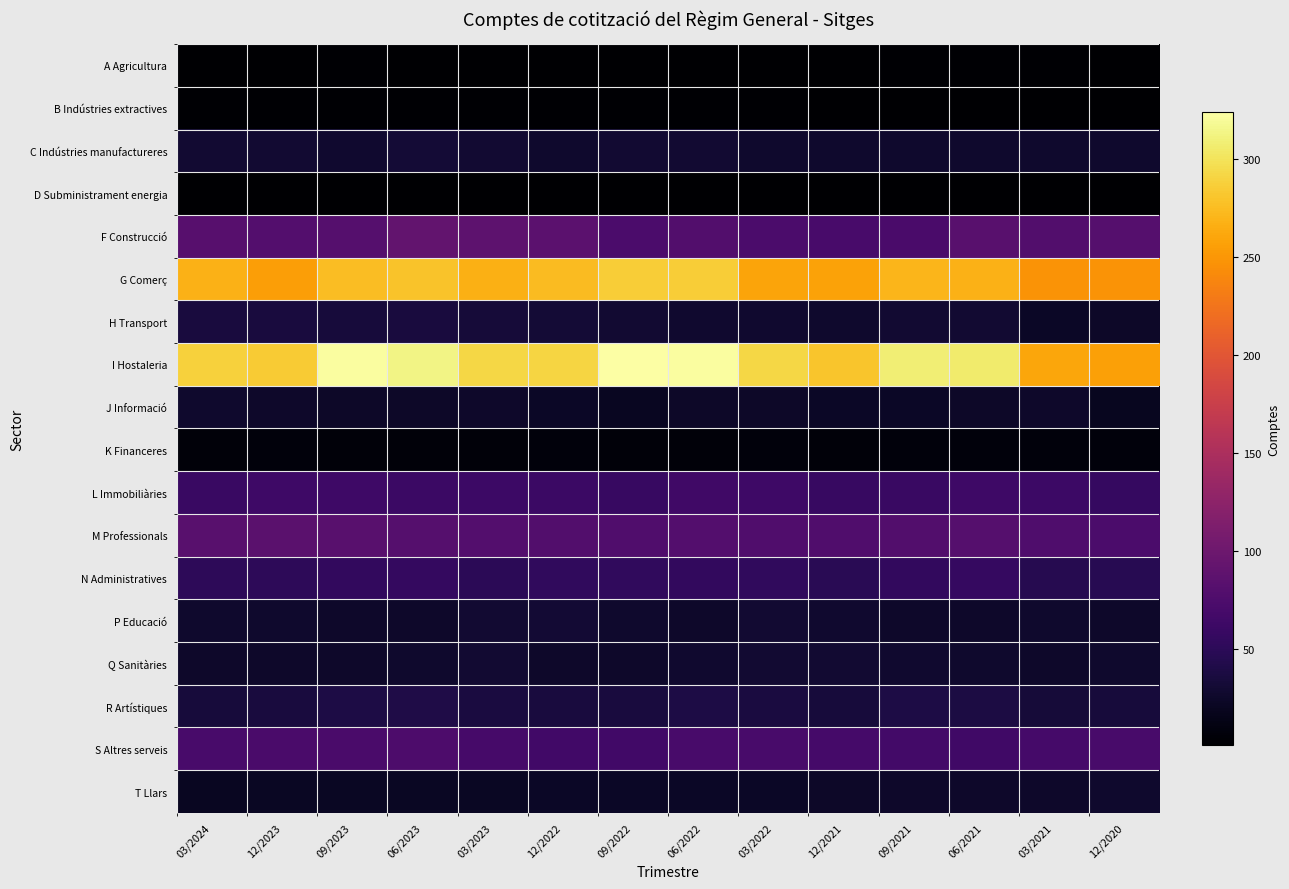

Which series has the widest spread of values?

I Hostaleria